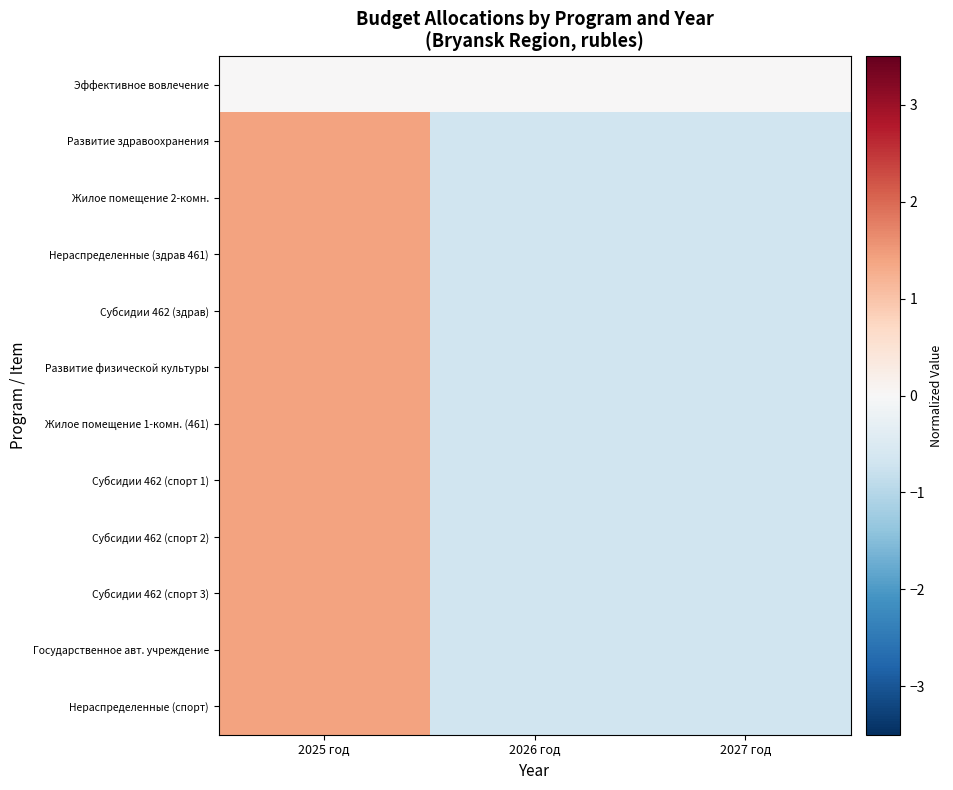

Reading right to left, extract all data points from this chart.

Эффективное вовлечение: 2027 год=0.0	2026 год=0.0	2025 год=0.0
Развитие здравоохранения: 2027 год=-0.7	2026 год=-0.7	2025 год=1.4
Жилое помещение 2-комн.: 2027 год=-0.7	2026 год=-0.7	2025 год=1.4
Нераспределенные (здрав 461): 2027 год=-0.7	2026 год=-0.7	2025 год=1.4
Субсидии 462 (здрав): 2027 год=-0.7	2026 год=-0.7	2025 год=1.4
Развитие физической культуры: 2027 год=-0.7	2026 год=-0.7	2025 год=1.4
Жилое помещение 1-комн. (461): 2027 год=-0.7	2026 год=-0.7	2025 год=1.4
Субсидии 462 (спорт 1): 2027 год=-0.7	2026 год=-0.7	2025 год=1.4
Субсидии 462 (спорт 2): 2027 год=-0.7	2026 год=-0.7	2025 год=1.4
Субсидии 462 (спорт 3): 2027 год=-0.7	2026 год=-0.7	2025 год=1.4
Государственное авт. учреждение: 2027 год=-0.7	2026 год=-0.7	2025 год=1.4
Нераспределенные (спорт): 2027 год=-0.7	2026 год=-0.7	2025 год=1.4